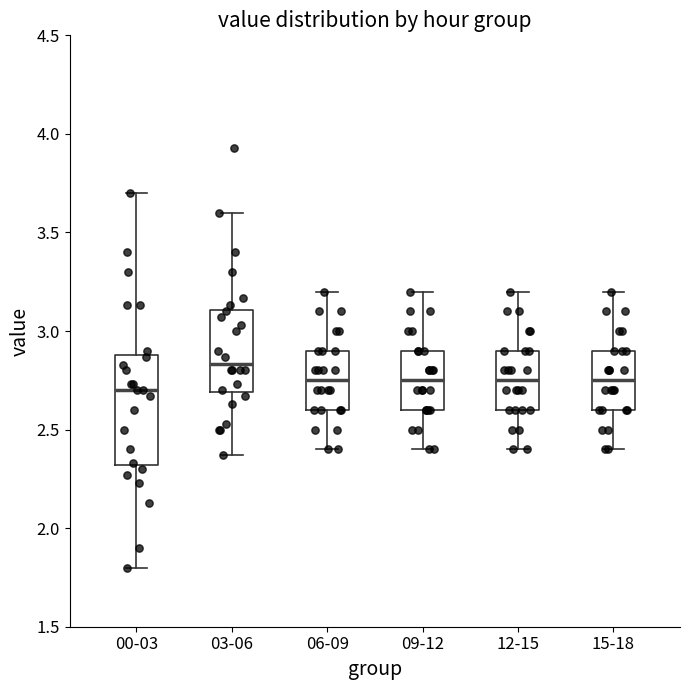

Reading left to right, read every box against the y-axis: the position of its median line, the range the box covers, and the ends of its whiskers. The values are not printed on the chart, so give them approximately, as read against the axis.

00-03: median 2.70, box 2.30 to 2.90, whiskers 1.80 to 3.70
03-06: median 2.85, box 2.70 to 3.10, whiskers 2.35 to 3.60
06-09: median 2.75, box 2.60 to 2.90, whiskers 2.40 to 3.20
09-12: median 2.75, box 2.60 to 2.90, whiskers 2.40 to 3.20
12-15: median 2.75, box 2.60 to 2.90, whiskers 2.40 to 3.20
15-18: median 2.75, box 2.60 to 2.90, whiskers 2.40 to 3.20